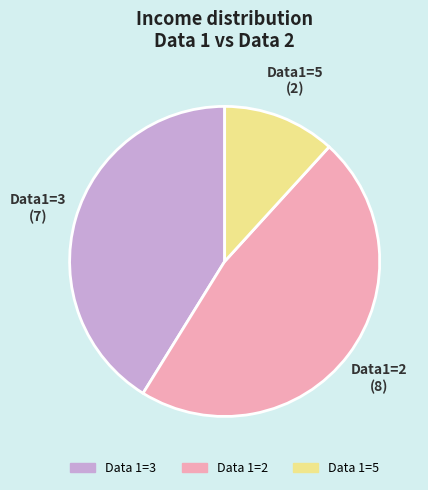

Is it true that Data 1=5 is 21% of the pie?

False